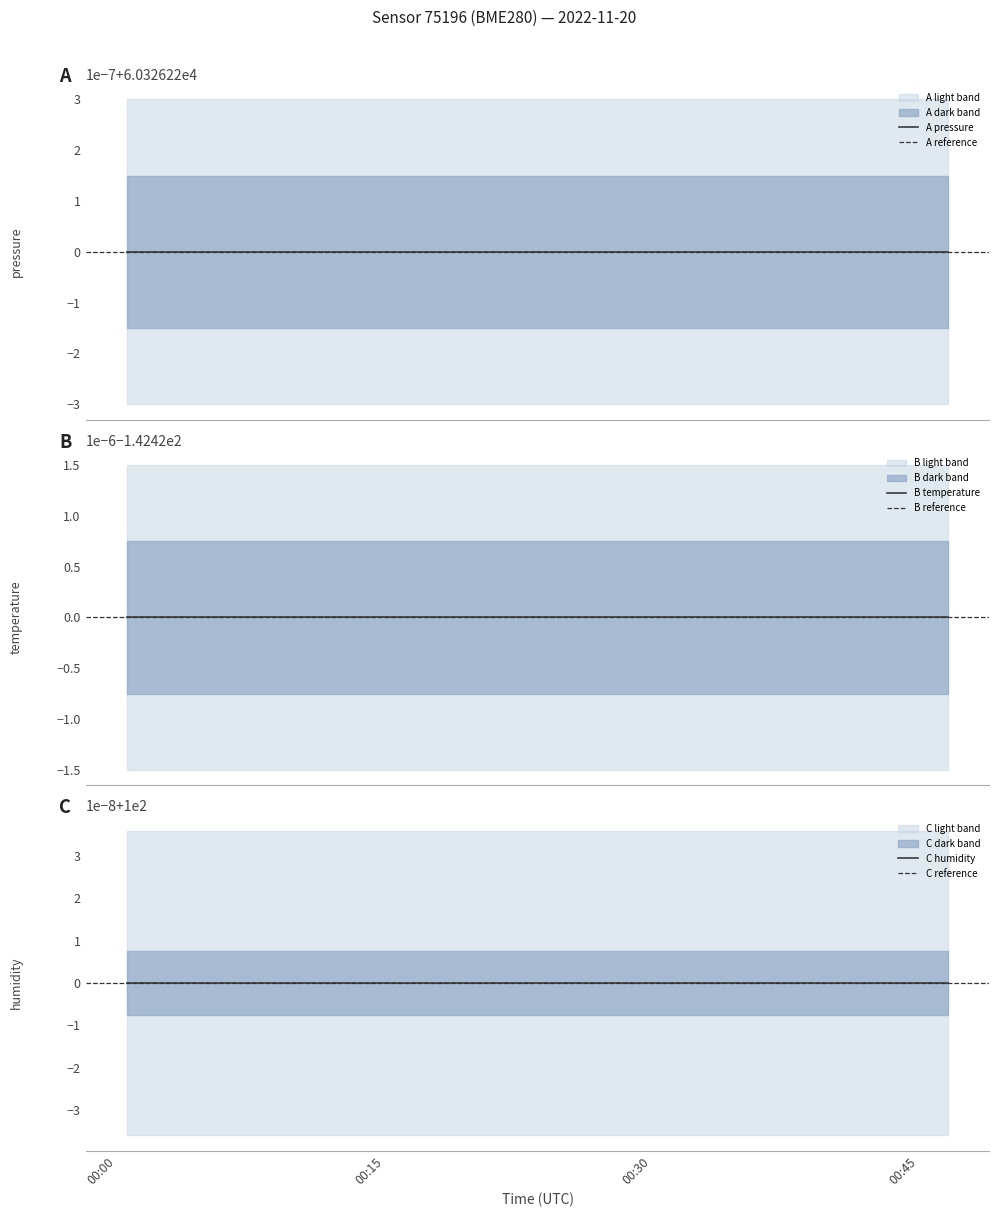

Reading left to right, what are all the values shown in this chart?

pressure: 2022-11-20T00:00:34=60326.2	2022-11-20T00:02:59=60326.2	2022-11-20T00:05:25=60326.2	2022-11-20T00:07:50=60326.2	2022-11-20T00:10:16=60326.2	2022-11-20T00:12:41=60326.2	2022-11-20T00:15:07=60326.2	2022-11-20T00:17:33=60326.2	2022-11-20T00:19:58=60326.2	2022-11-20T00:22:24=60326.2	2022-11-20T00:24:50=60326.2	2022-11-20T00:27:15=60326.2	2022-11-20T00:29:40=60326.2	2022-11-20T00:32:06=60326.2	2022-11-20T00:34:31=60326.2	2022-11-20T00:36:57=60326.2	2022-11-20T00:39:22=60326.2	2022-11-20T00:41:48=60326.2	2022-11-20T00:44:13=60326.2	2022-11-20T00:46:38=60326.2
temperature: 2022-11-20T00:00:34=-142.4	2022-11-20T00:02:59=-142.4	2022-11-20T00:05:25=-142.4	2022-11-20T00:07:50=-142.4	2022-11-20T00:10:16=-142.4	2022-11-20T00:12:41=-142.4	2022-11-20T00:15:07=-142.4	2022-11-20T00:17:33=-142.4	2022-11-20T00:19:58=-142.4	2022-11-20T00:22:24=-142.4	2022-11-20T00:24:50=-142.4	2022-11-20T00:27:15=-142.4	2022-11-20T00:29:40=-142.4	2022-11-20T00:32:06=-142.4	2022-11-20T00:34:31=-142.4	2022-11-20T00:36:57=-142.4	2022-11-20T00:39:22=-142.4	2022-11-20T00:41:48=-142.4	2022-11-20T00:44:13=-142.4	2022-11-20T00:46:38=-142.4
humidity: 2022-11-20T00:00:34=100.0	2022-11-20T00:02:59=100.0	2022-11-20T00:05:25=100.0	2022-11-20T00:07:50=100.0	2022-11-20T00:10:16=100.0	2022-11-20T00:12:41=100.0	2022-11-20T00:15:07=100.0	2022-11-20T00:17:33=100.0	2022-11-20T00:19:58=100.0	2022-11-20T00:22:24=100.0	2022-11-20T00:24:50=100.0	2022-11-20T00:27:15=100.0	2022-11-20T00:29:40=100.0	2022-11-20T00:32:06=100.0	2022-11-20T00:34:31=100.0	2022-11-20T00:36:57=100.0	2022-11-20T00:39:22=100.0	2022-11-20T00:41:48=100.0	2022-11-20T00:44:13=100.0	2022-11-20T00:46:38=100.0